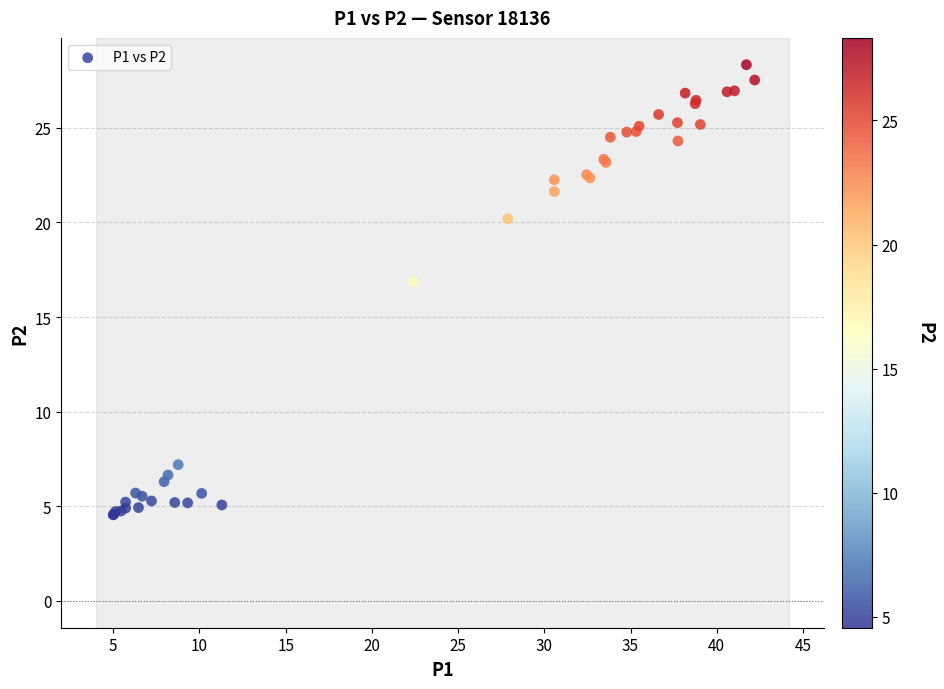

What Y value in the scatter plot is closest to 16?

16.9